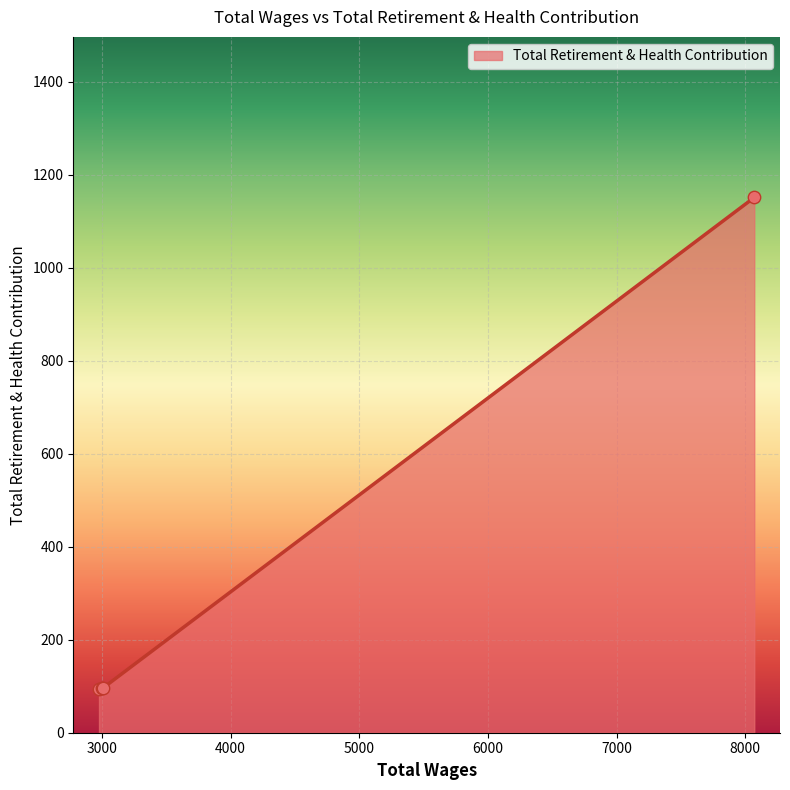

What is the sum of all values?

1438